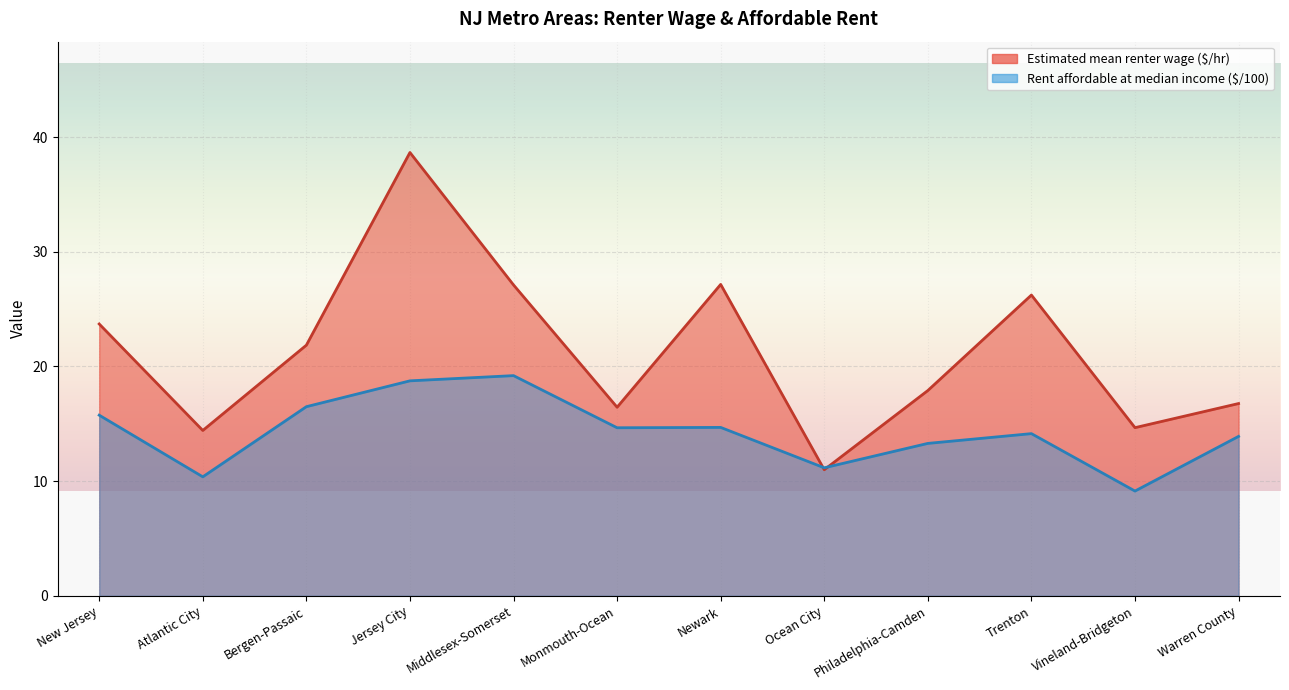

Which label corresponds to the smallest value in the chart?

Vineland-Bridgeton